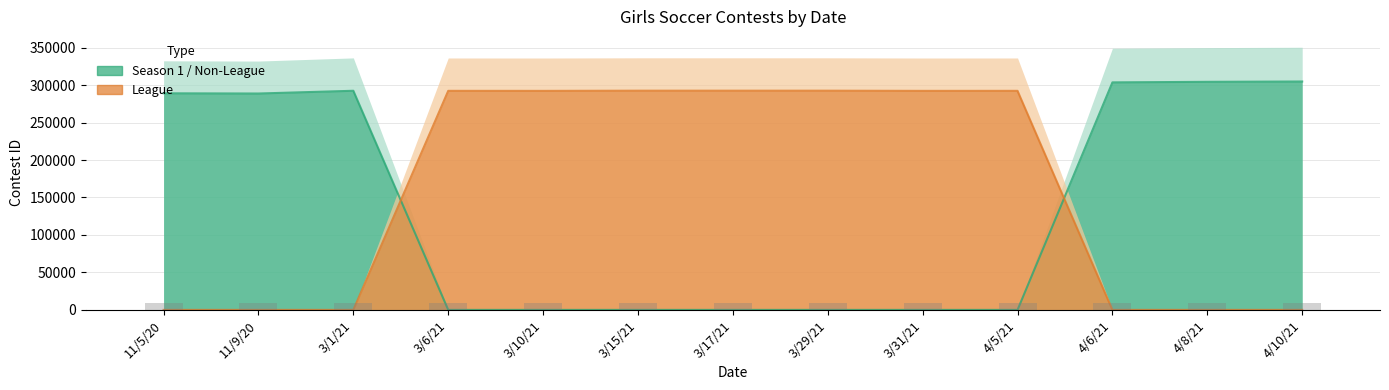

At which label is Season 1 / Non-League closest to 152395?

11/9/20